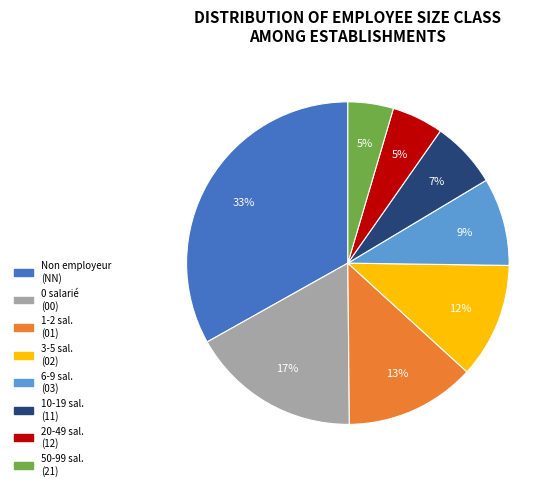

To the nearest percent, what is the average slice percentage?

12%